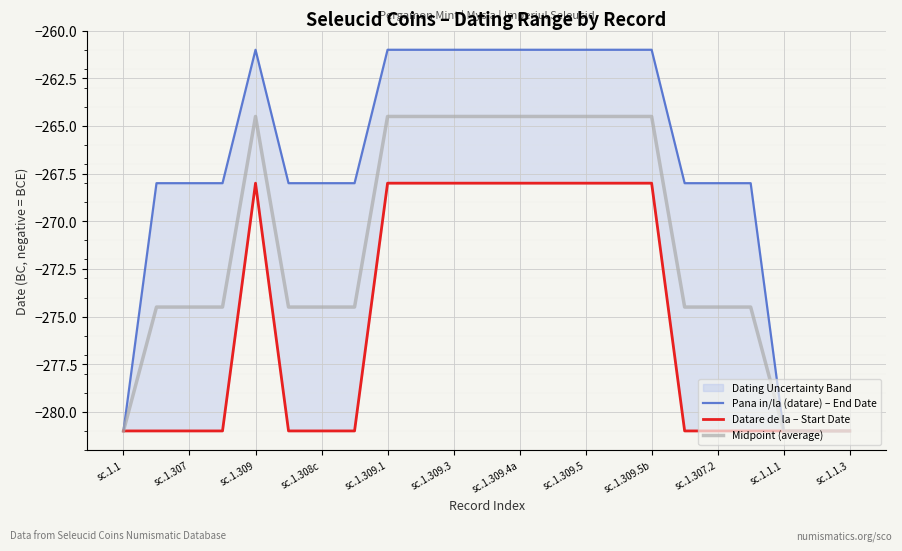

Is it true that Midpoint (average) equals -264.5 at sc.1.309.1?

True